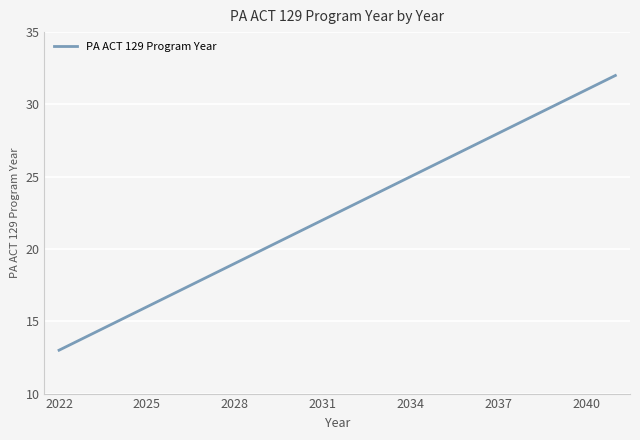

Reading right to left, list all the values displayed in this chart.

32	31	30	29	28	27	26	25	24	23	22	21	20	19	18	17	16	15	14	13